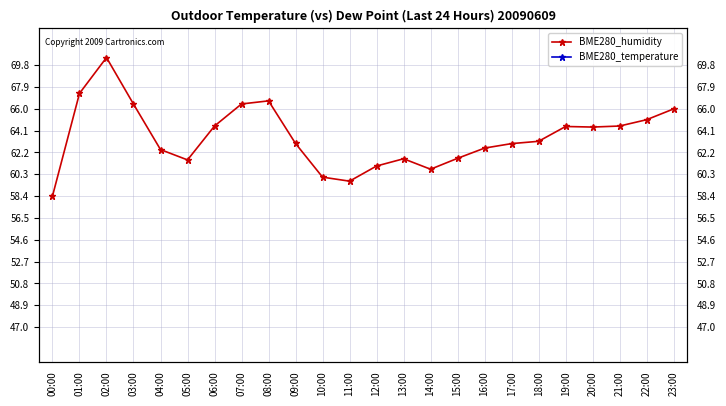

List the series in order of their peak value, highest first.

BME280_humidity, BME280_temperature